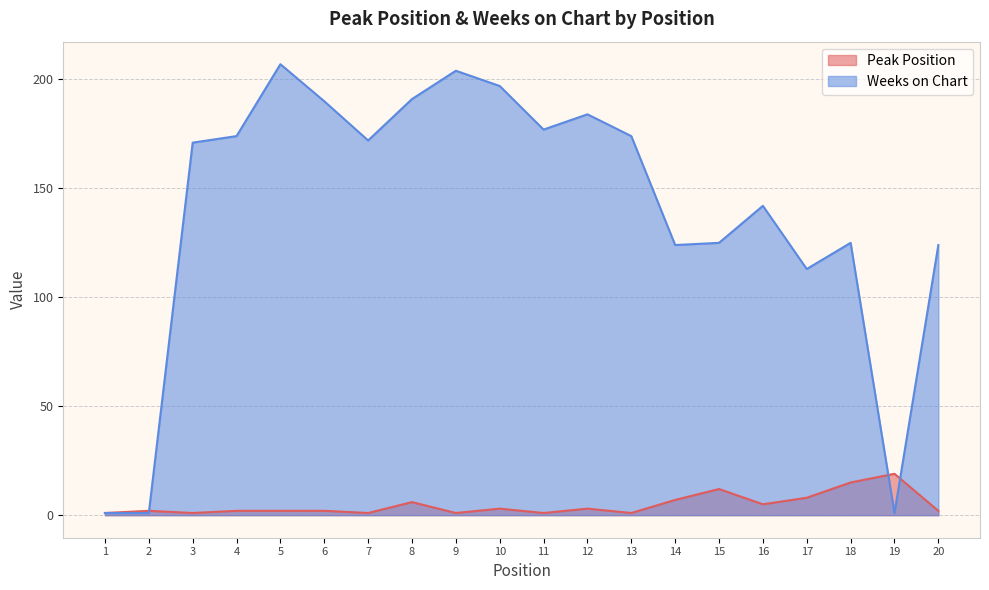

At which label does Weeks on Chart first exceed 172?

4